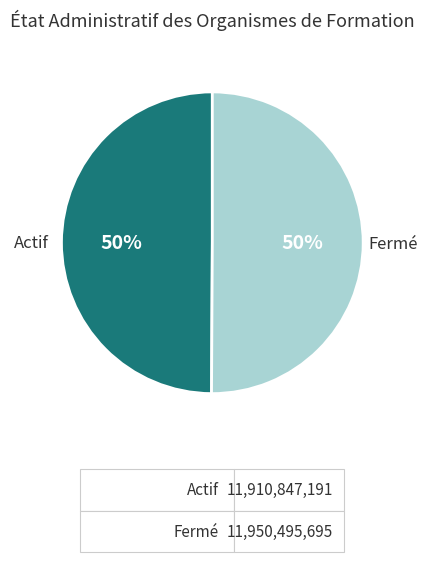

To the nearest percent, what is the average slice percentage?

50%